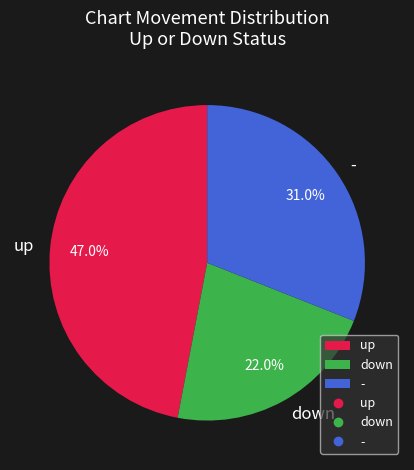

Is it true that - is 11% of the pie?

False